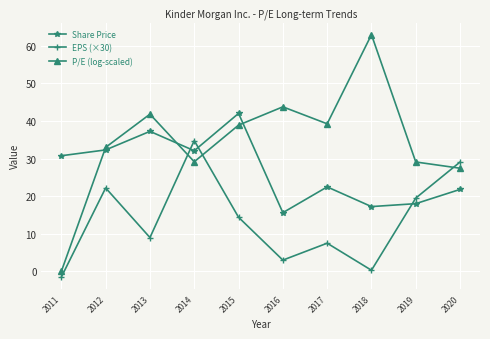

What is the total value across all series at 2018?

80.5